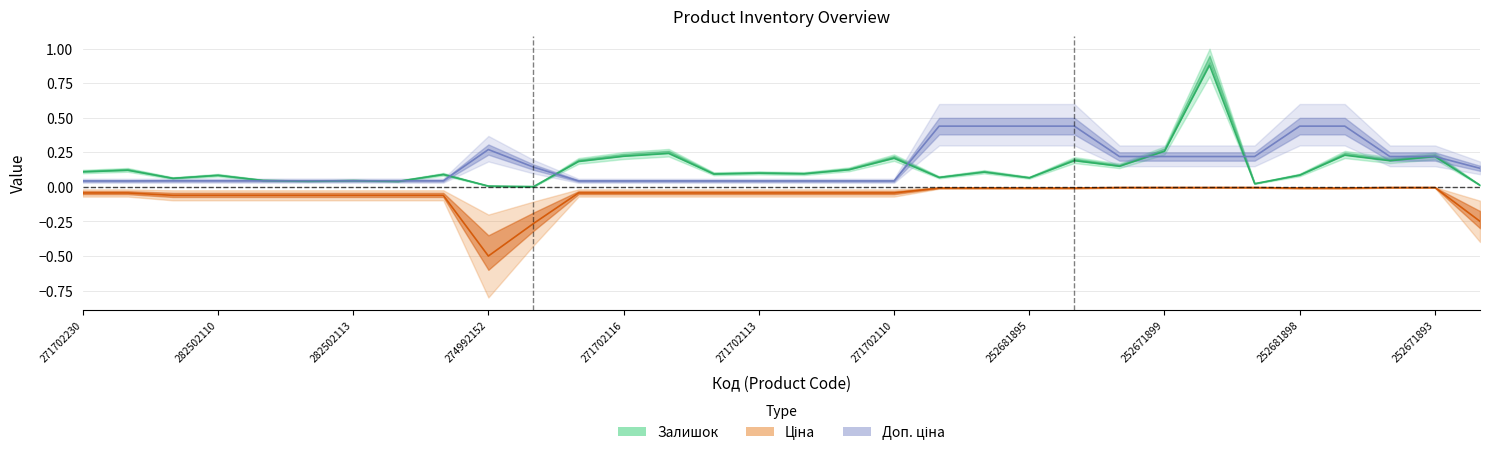

How many interior local valleys does the Залишок series have?

11